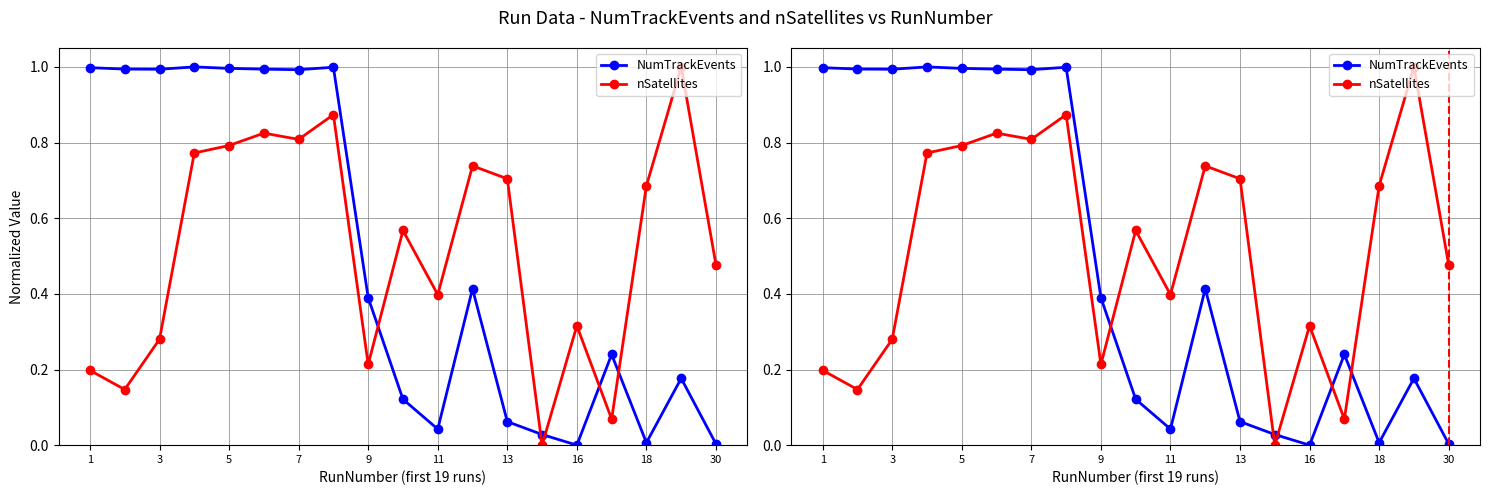

Which series has the largest total across all categories?

nSatellites